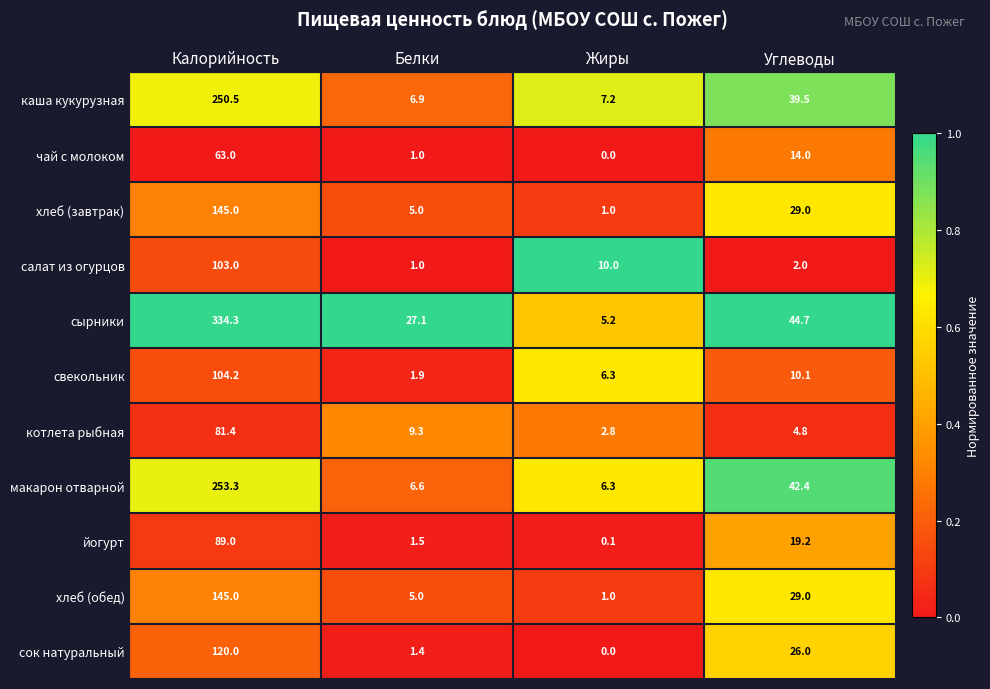

What is the difference between the котлета рыбная values at Жиры and Углеводы?

2.0